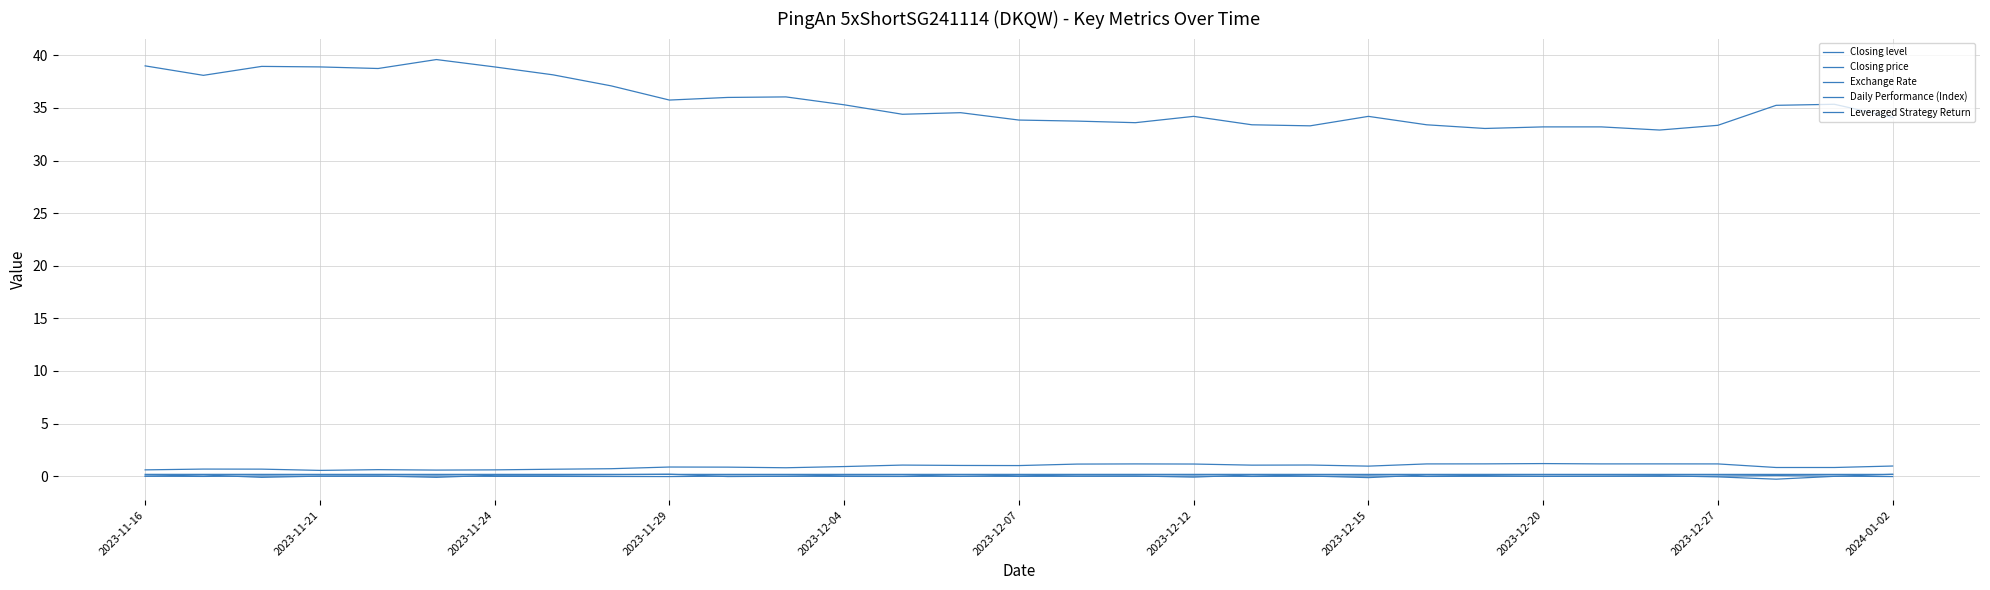

Where is the first local minimum for Exchange Rate?

2023-11-21